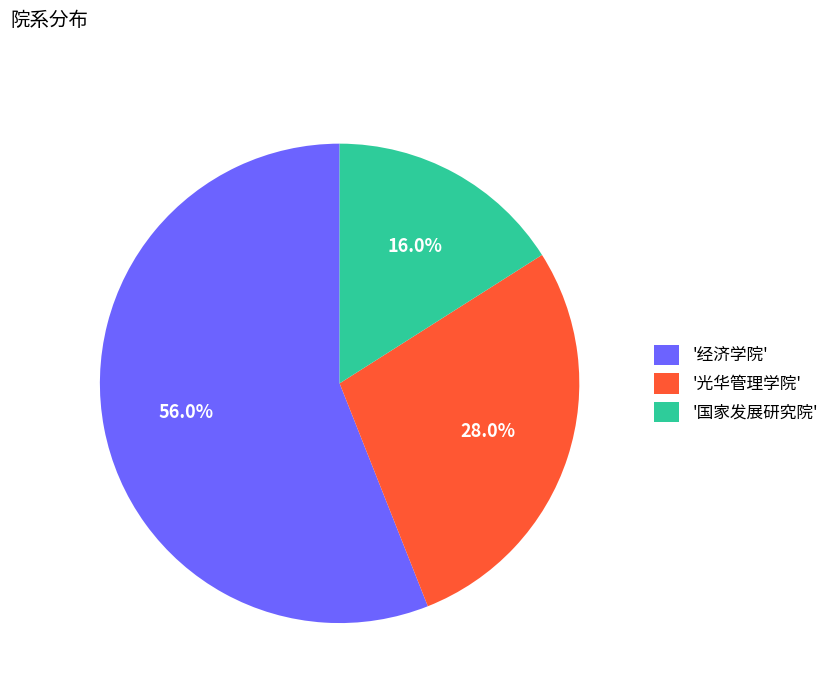

Which slice is the largest?

'经济学院'